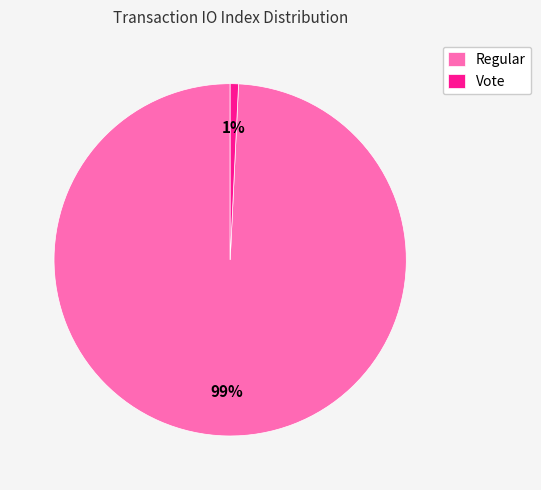

Which category accounts for the majority?

Regular